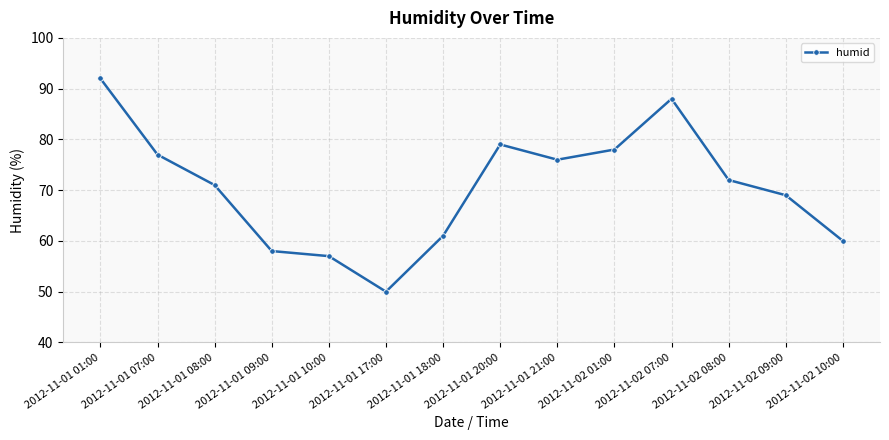

Is it true that the value at 2012-11-01 20:00 is 22?

False